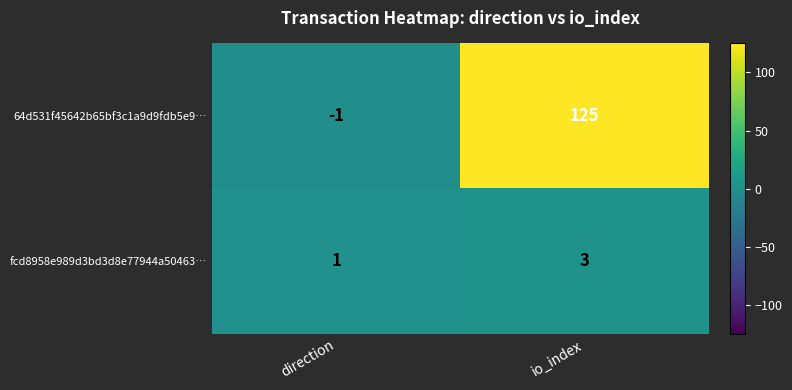

Rank the series at io_index from highest to lowest value.

64d531f45642b65bf3c1a9d9fdb5e9…, fcd8958e989d3bd3d8e77944a50463…